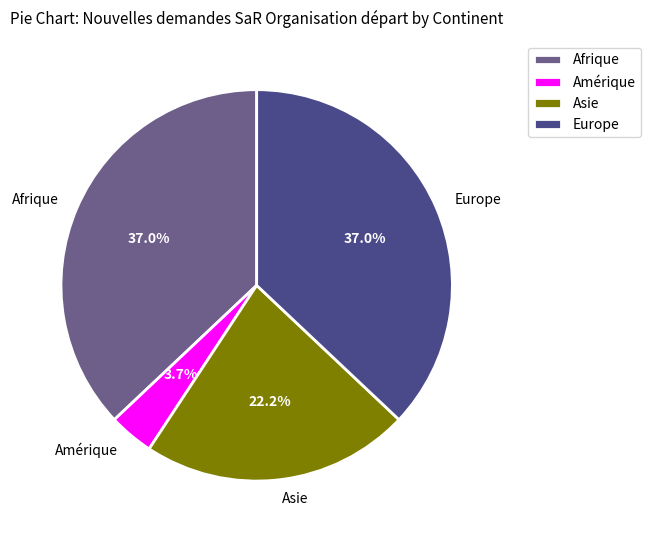

Does Amérique represent more than half of the total?

No